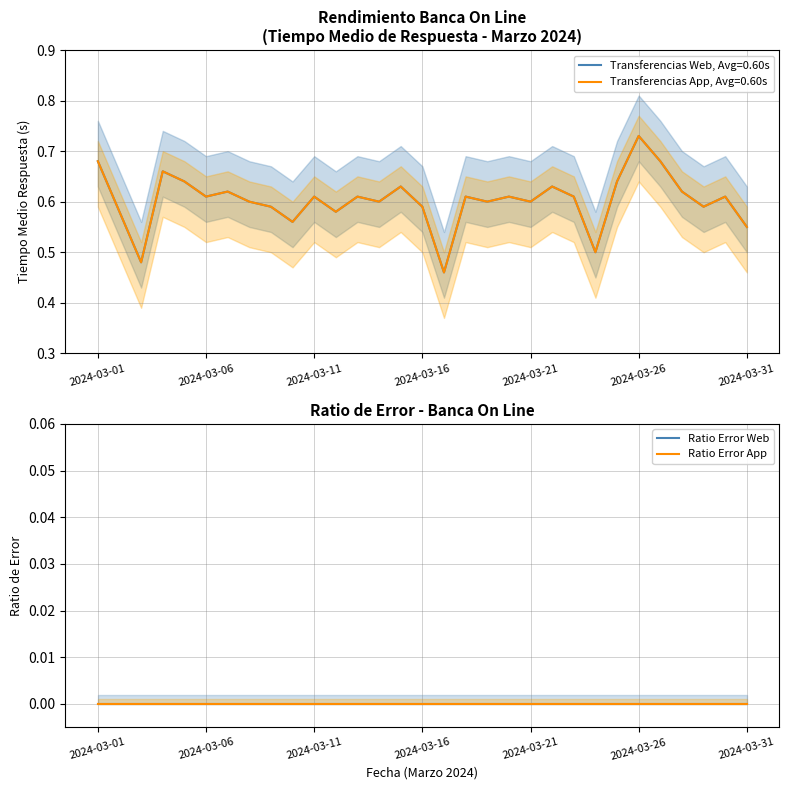

How many lines are shown in the chart?

2